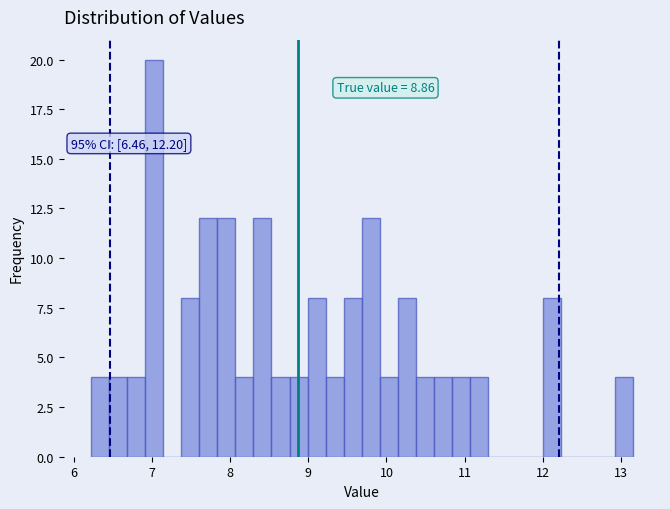

Read against the x-axis, roughly where is the centre of the tallest bar?

7.0